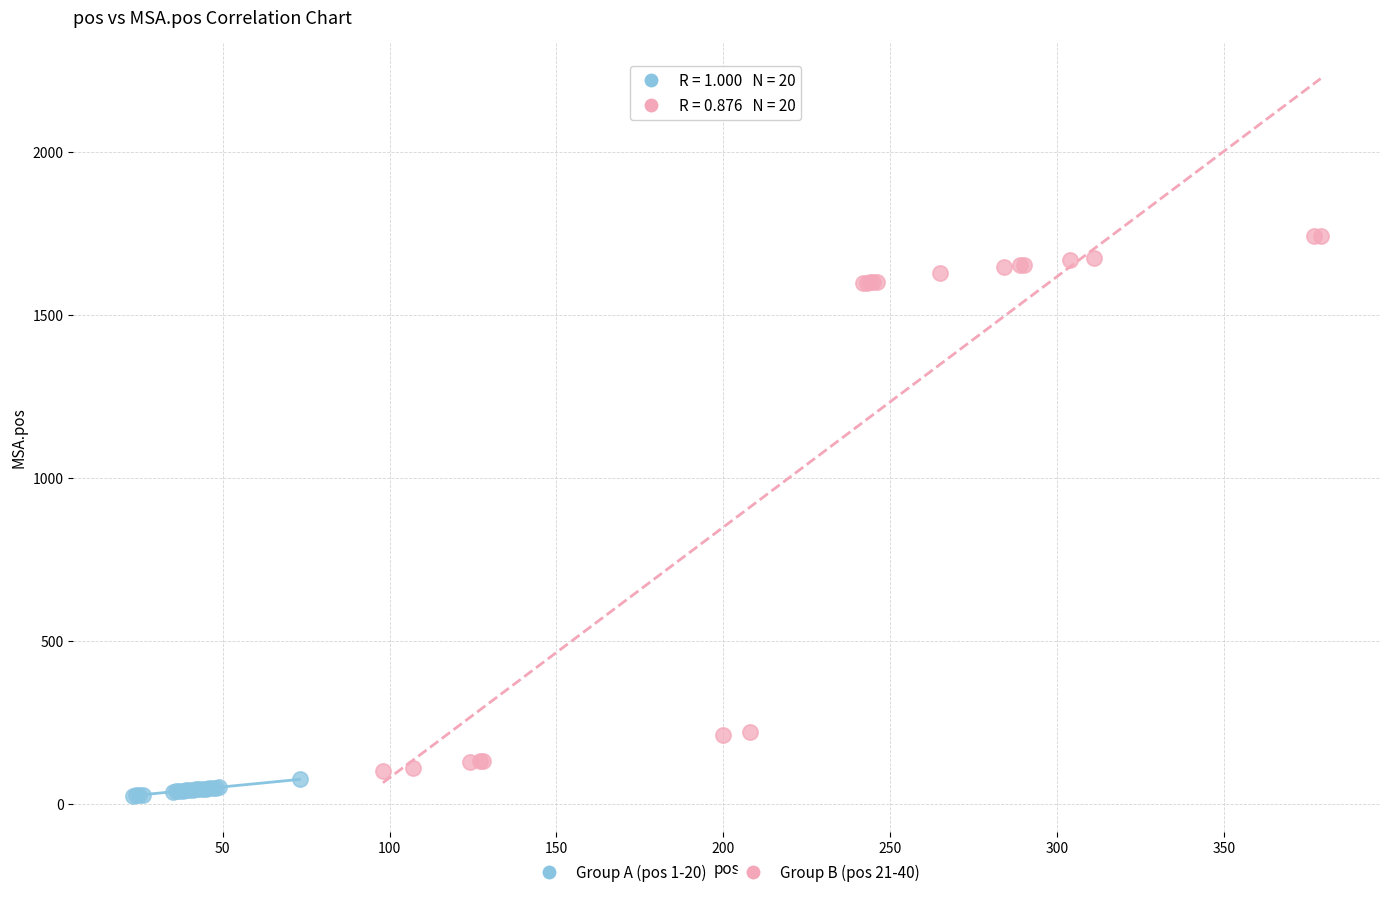

Which series has the widest spread of Y values?

Group B (pos 21-40)